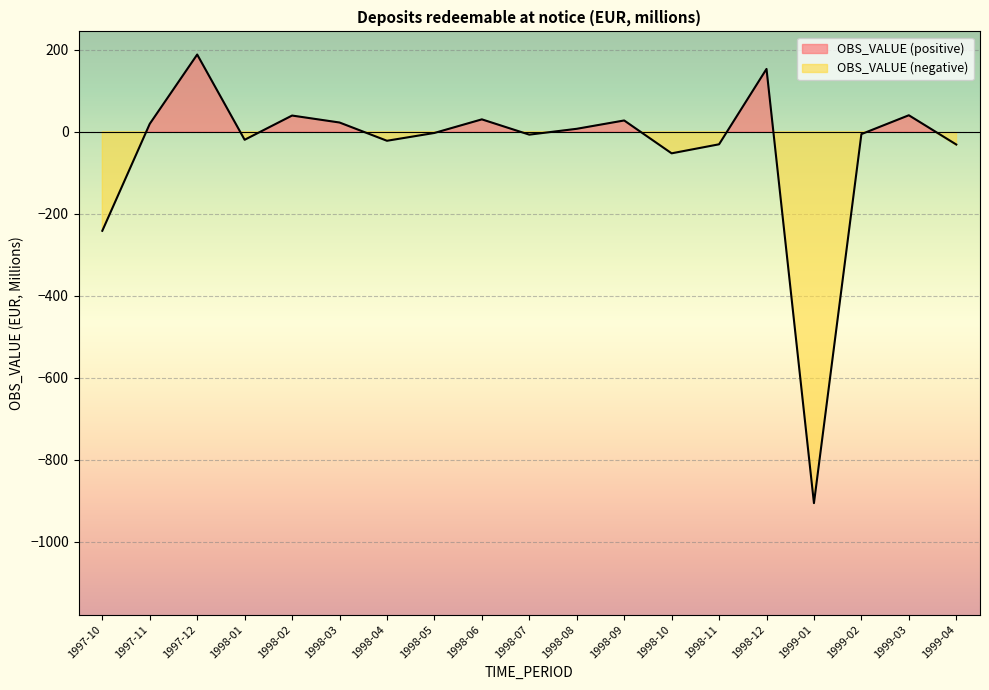

How many categories are shown in the chart?

19